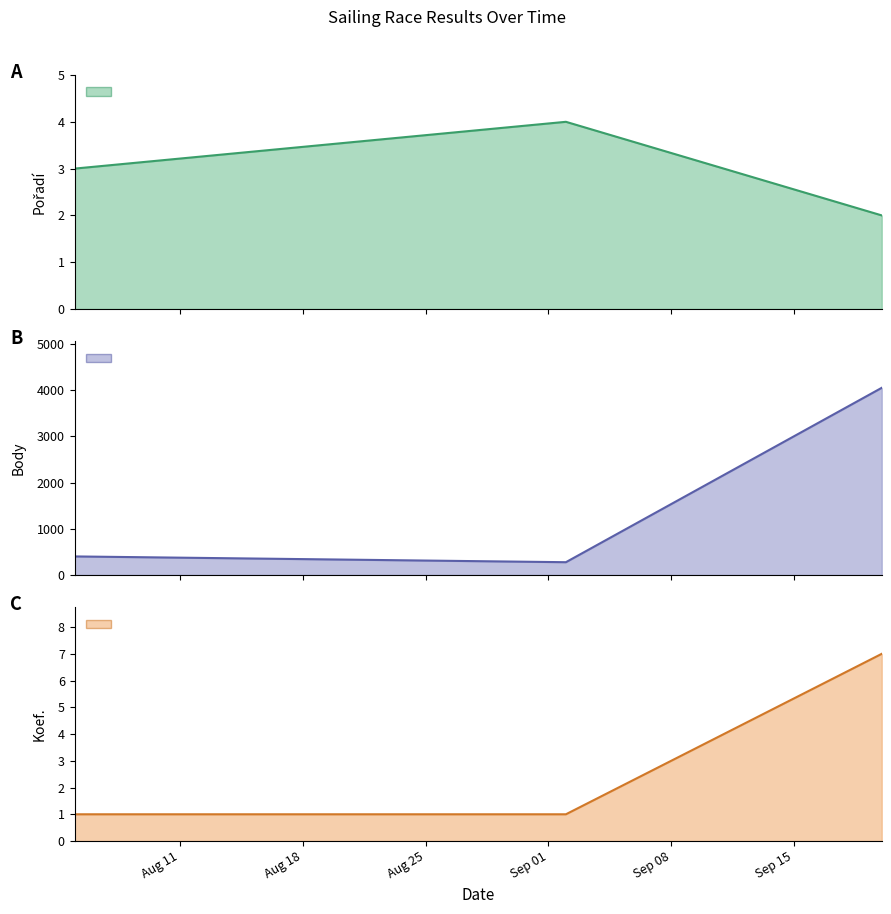

Which series has the largest range (max minus min)?

Body